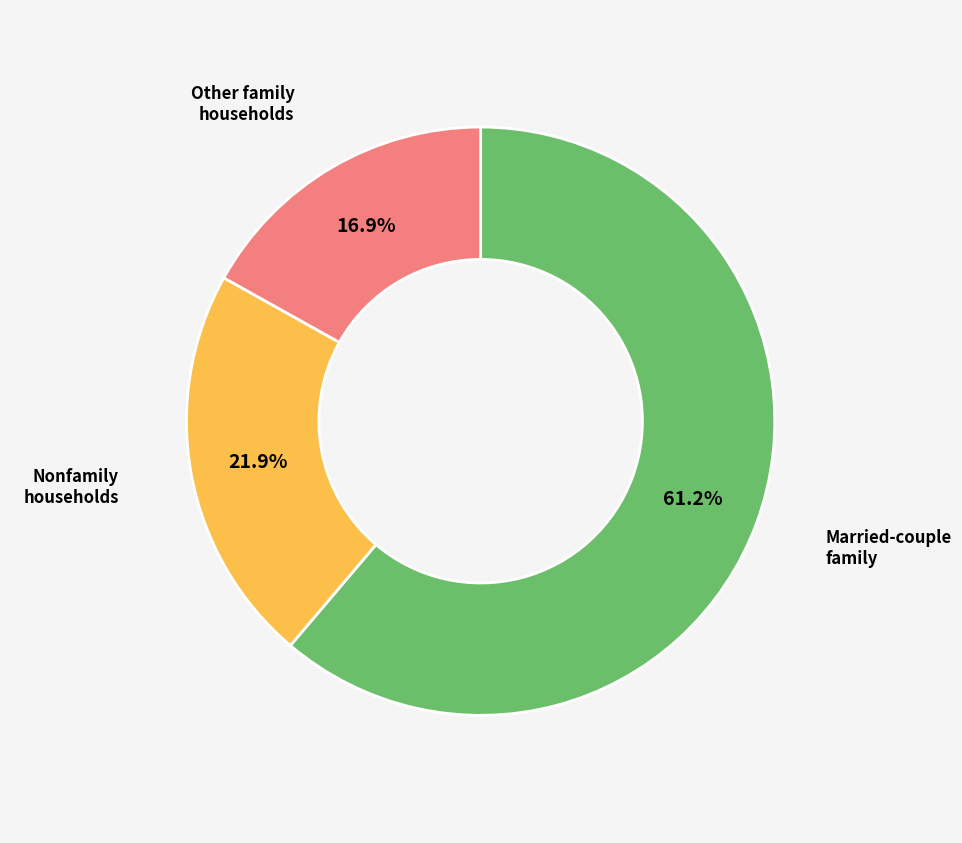

Is there any slice that represents more than half of the pie?

Yes